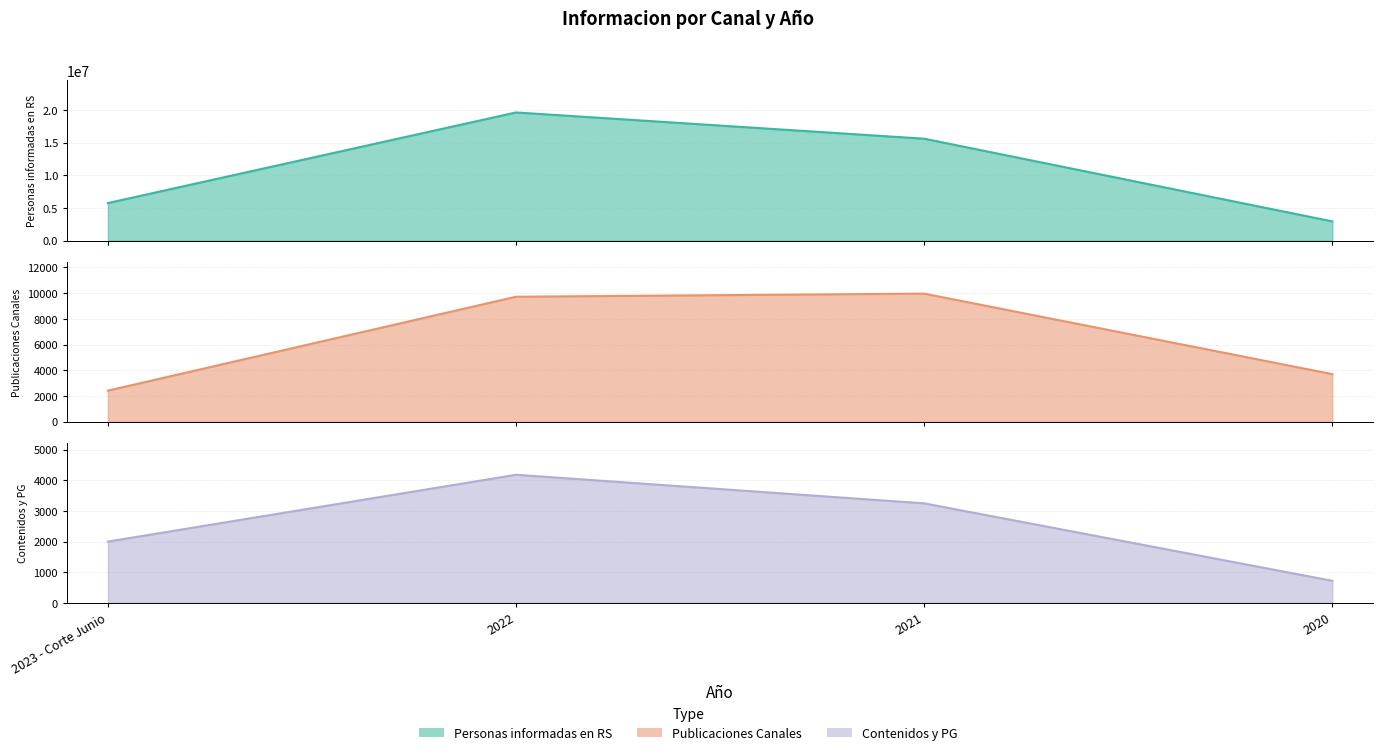

What is the label of the 1st point from the left?

2023 - Corte Junio